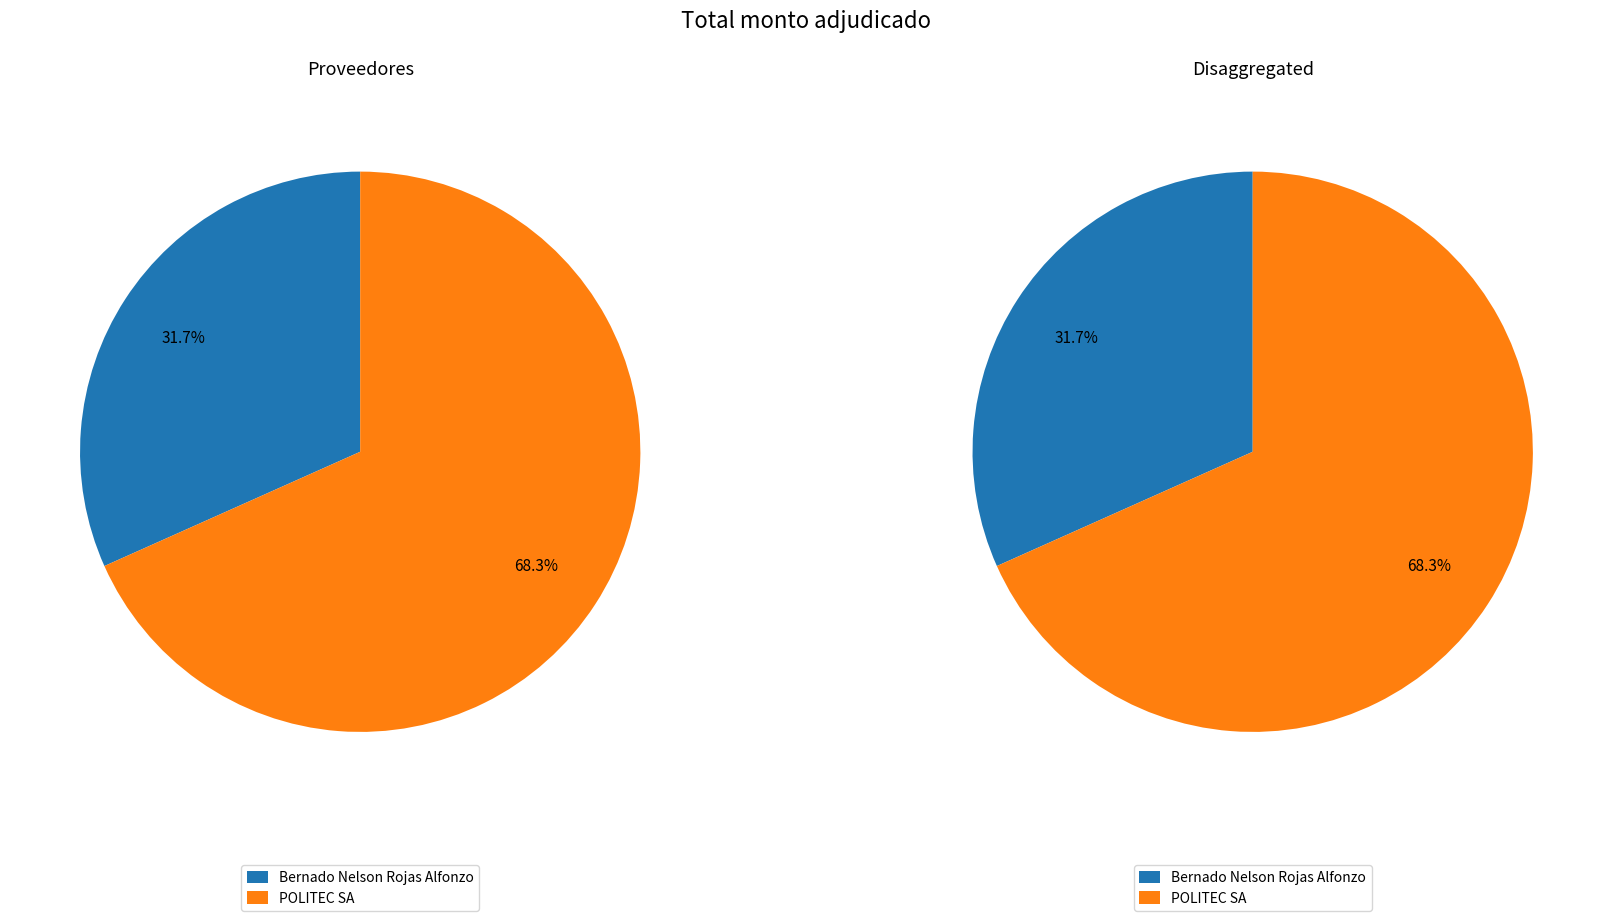

To the nearest percent, what is the difference between the POLITEC SA and Bernado Nelson Rojas Alfonzo slice percentages?

37%